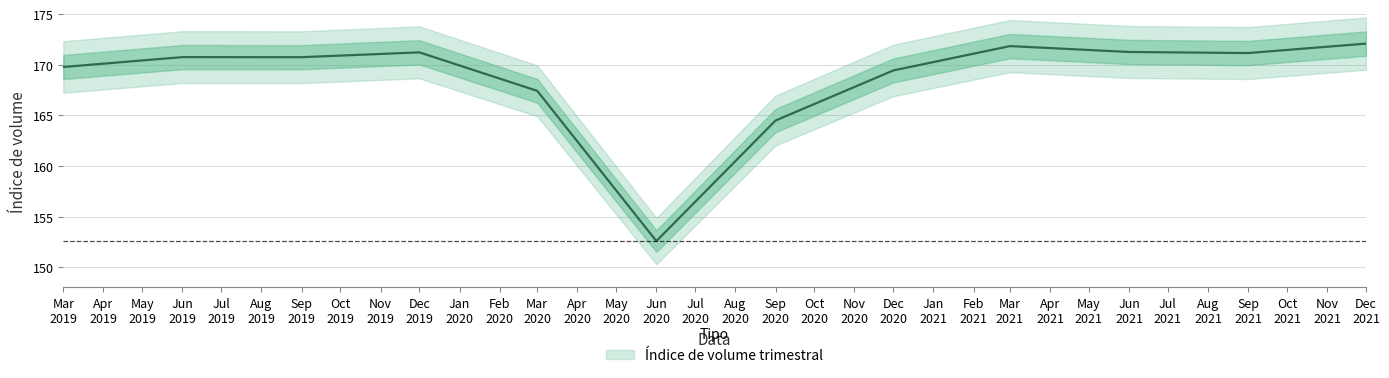

Reading right to left, transcribe all the data shown in this chart.

172.1	171.2	171.3	171.8	169.4	164.5	152.6	167.4	171.2	170.7	170.7	169.8